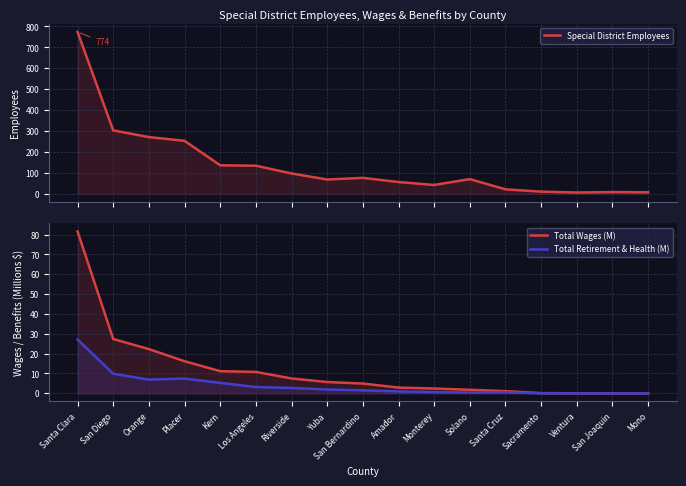

What are all the series names shown in the legend?

Special District Employees, Total Wages (M), Total Retirement & Health (M)